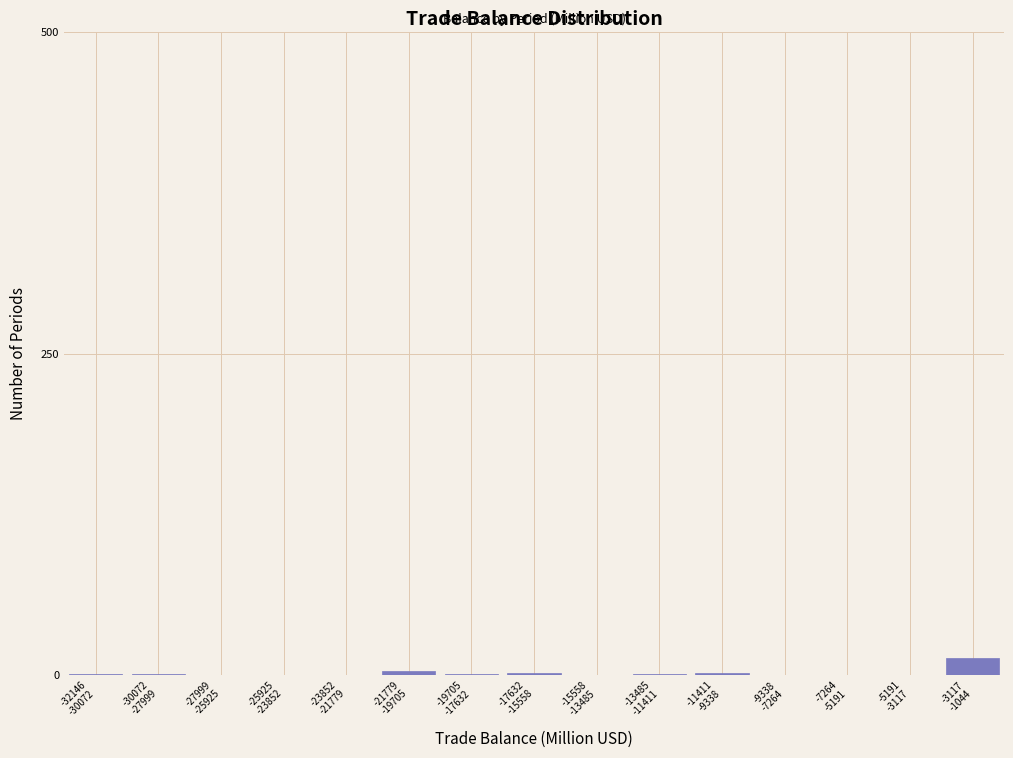

What is the maximum value shown in the chart?

13